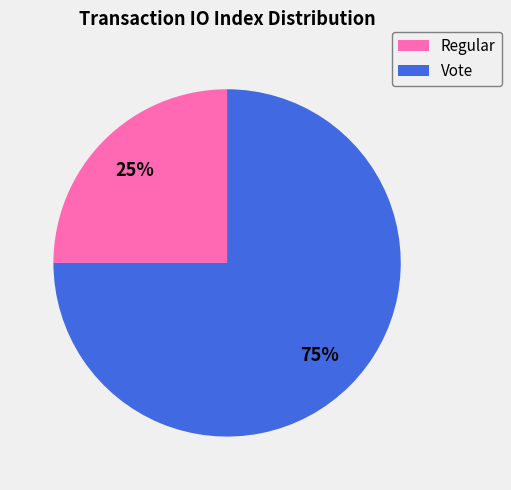

To the nearest percent, what is the average slice percentage?

50%